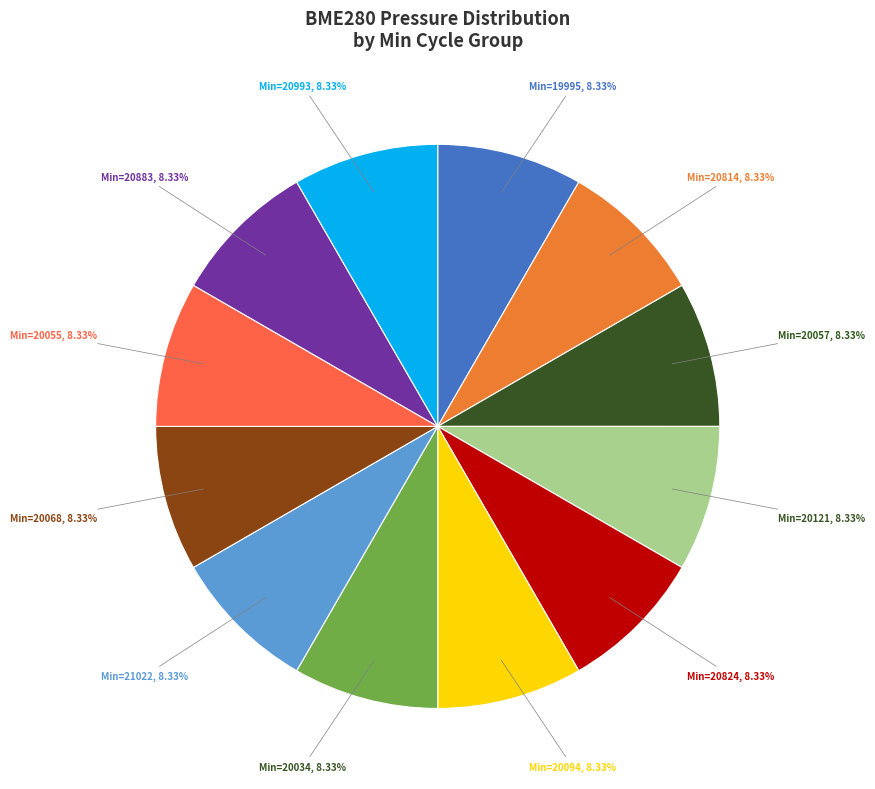

How many segments does this pie chart have?

12